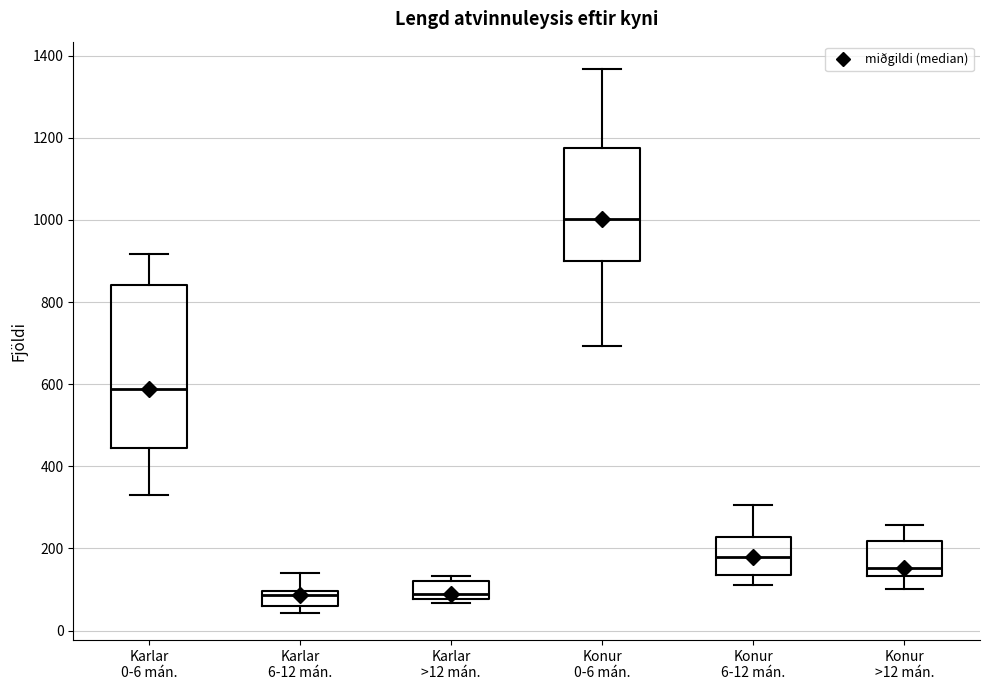

Where is the lower edge of the box for Karlar 6-12 mán. on the y-axis? The values are not printed on the chart, so give them approximately, as read against the axis.

60